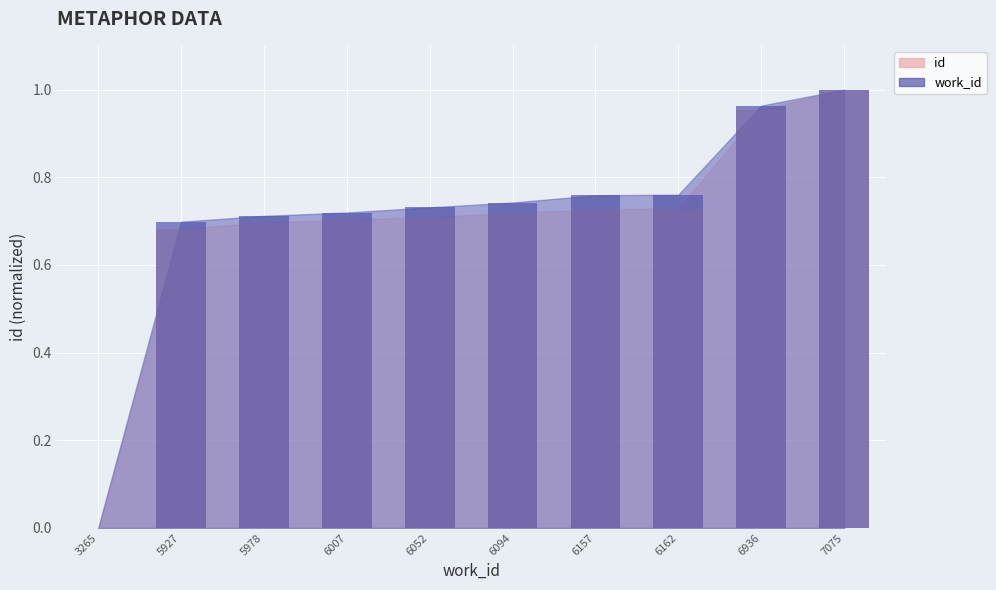

What are all the series names shown in the legend?

id, work_id